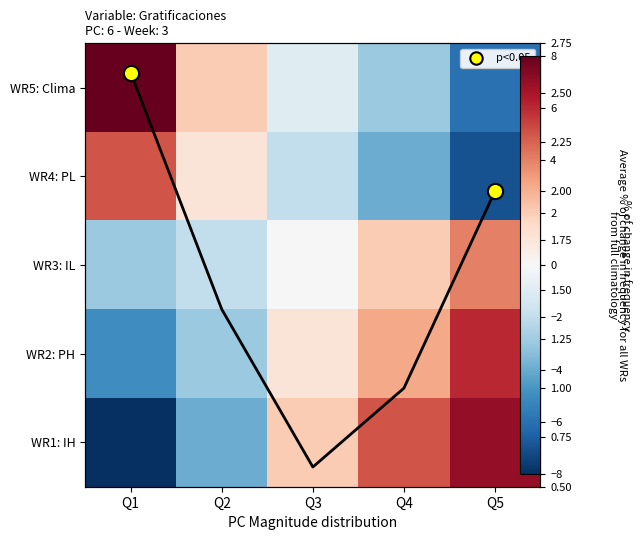

At which label does WR2: PH reach its peak?

Q5